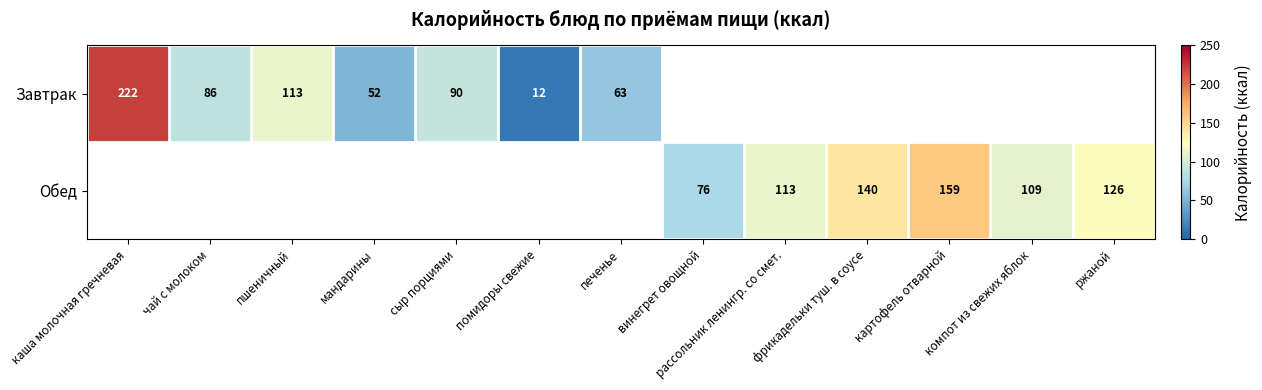

Is it true that Обед equals 36 at компот из свежих яблок?

False